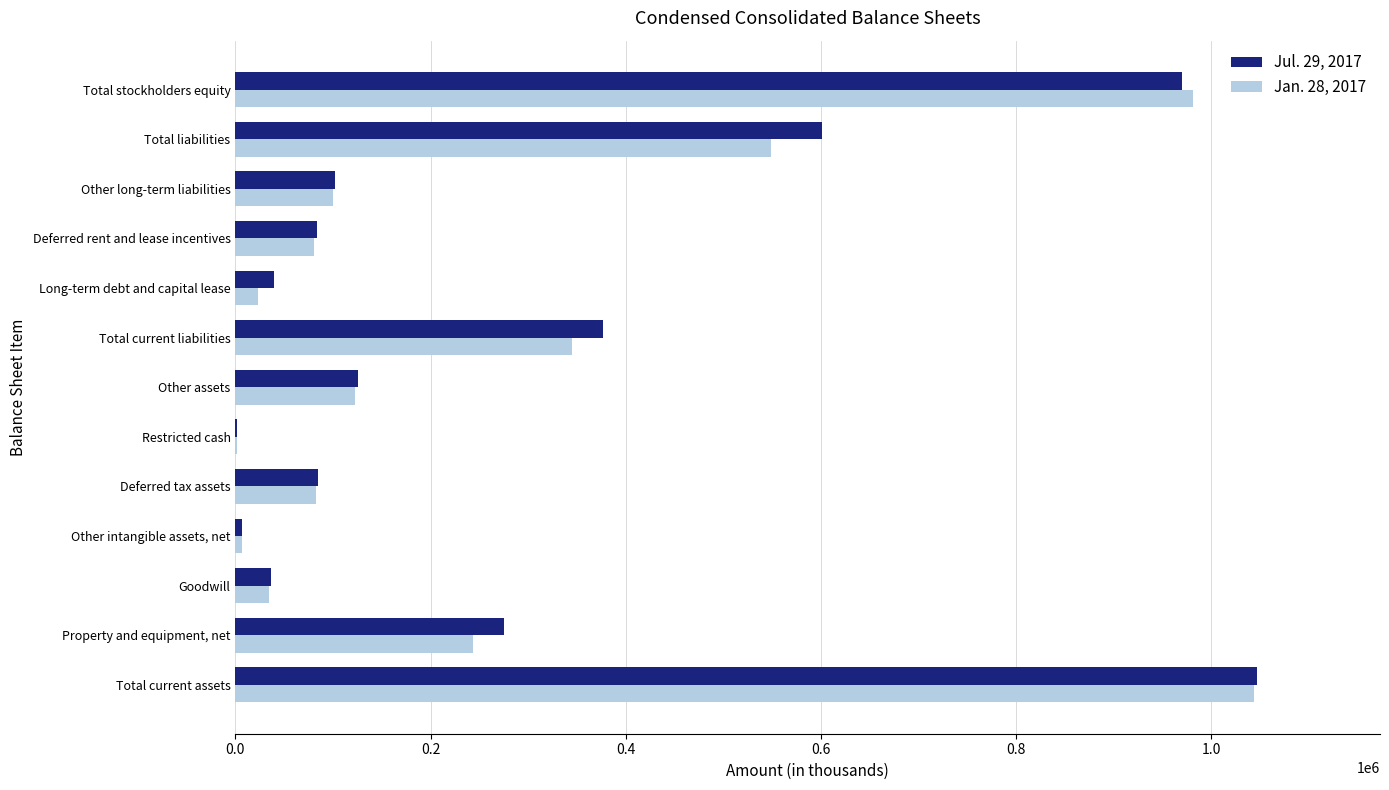

Is it true that Jan. 28, 2017 equals 1044012 at Total current assets?

True